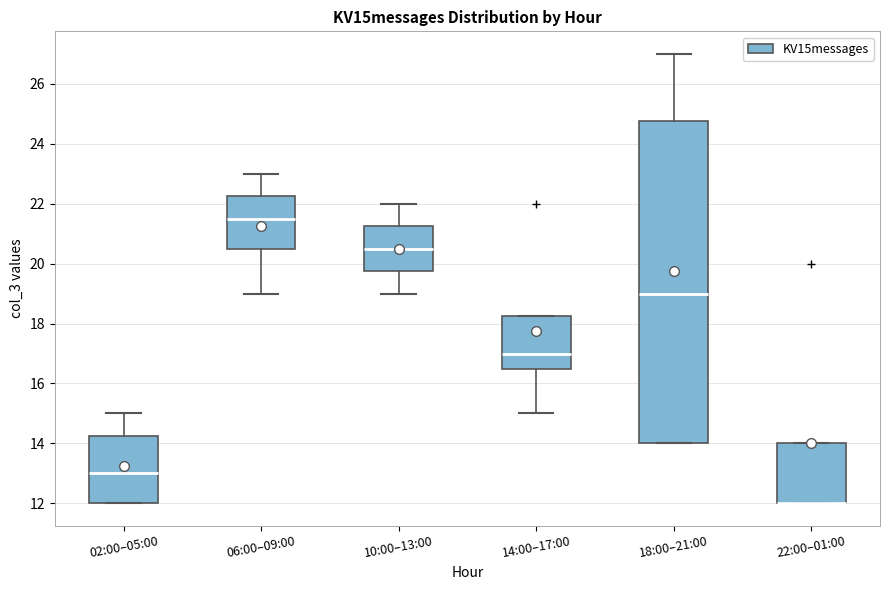

Where does the median line of the box for 14:00–17:00 sit on the y-axis? The values are not printed on the chart, so give them approximately, as read against the axis.

17.0